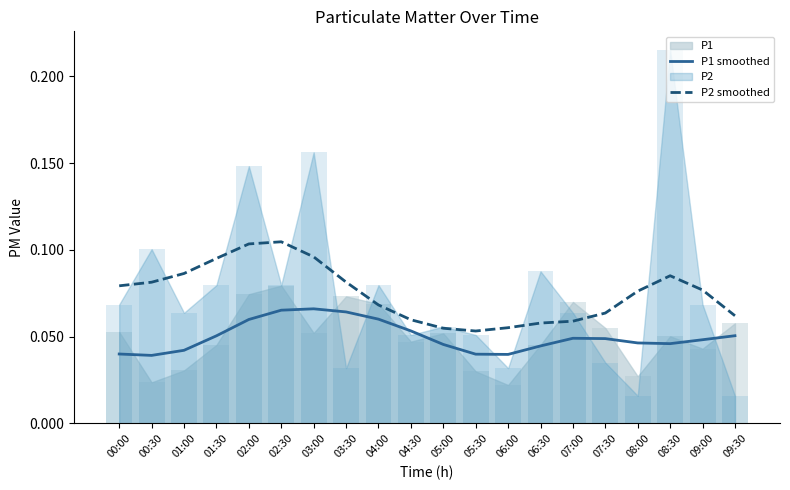

True or false: P1 smoothed and P2 smoothed cross at least once.

False